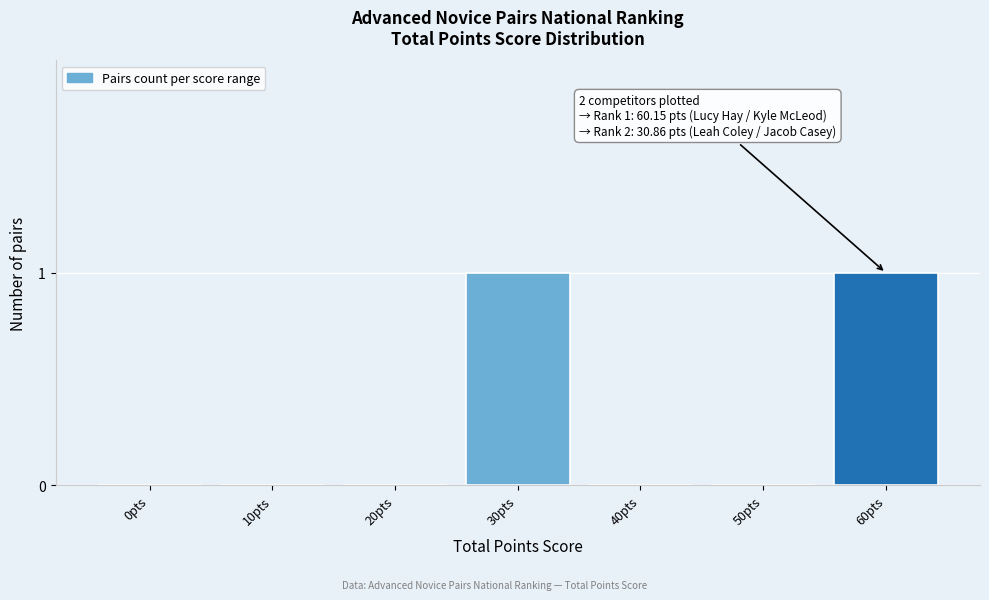

Which has a higher value, 40pts or 30pts?

30pts